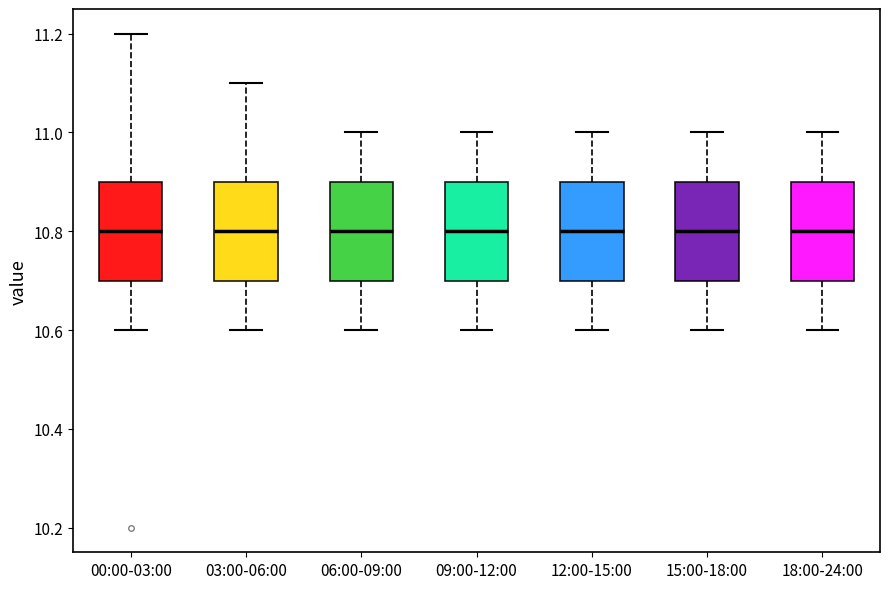

Where is the upper edge of the box for 09:00-12:00 on the y-axis? The values are not printed on the chart, so give them approximately, as read against the axis.

10.9